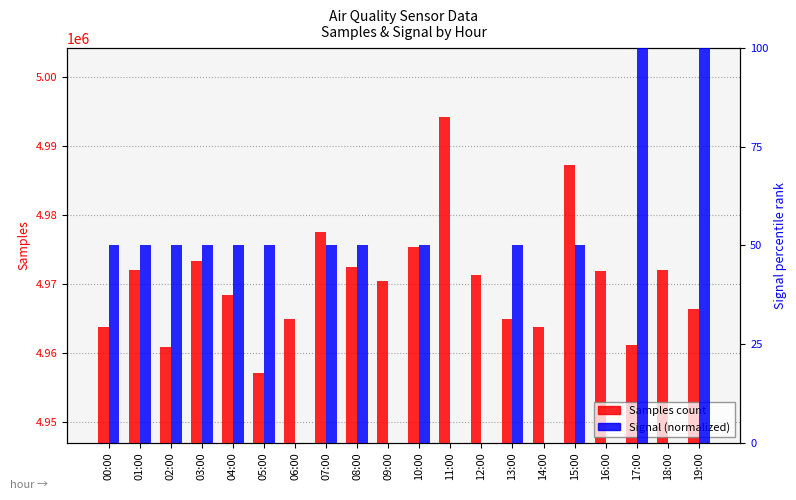

Which series has the largest range (max minus min)?

Samples